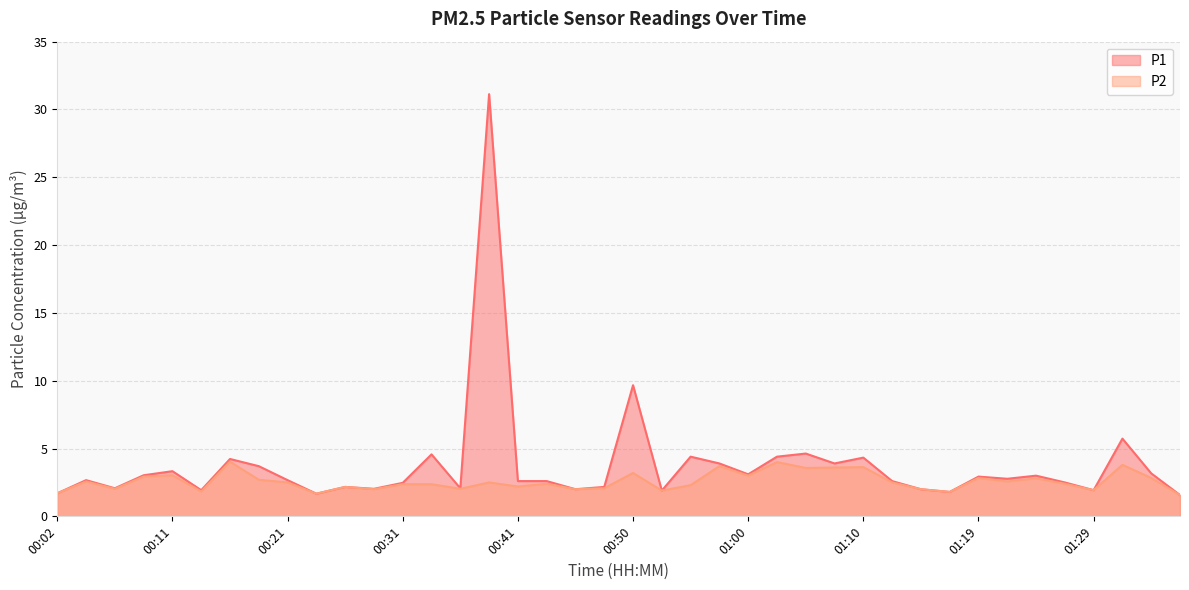

List the labels in order of P2 value, largest first.

00:16, 01:02, 01:31, 00:57, 01:10, 01:07, 01:05, 00:50, 00:11, 01:00, 00:09, 01:19, 01:34, 01:24, 00:19, 00:04, 01:22, 00:21, 00:38, 01:12, 00:43, 01:27, 00:31, 00:33, 00:55, 00:41, 00:26, 00:48, 00:07, 00:36, 00:28, 00:45, 01:14, 01:29, 00:53, 00:14, 01:17, 00:02, 00:24, 01:36